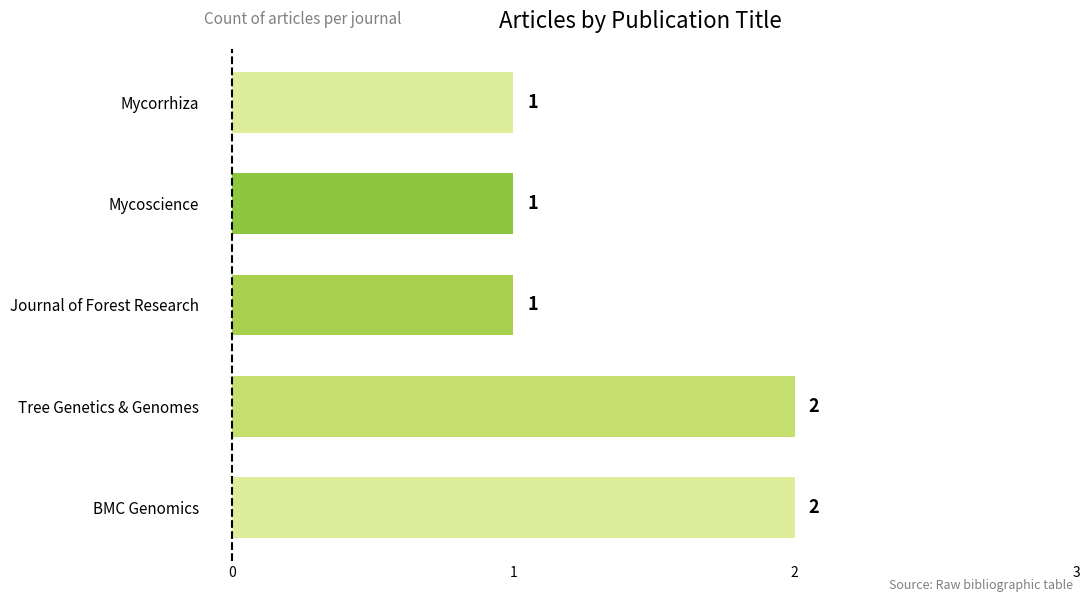

The value at Journal of Forest Research is 1. True or false?

True